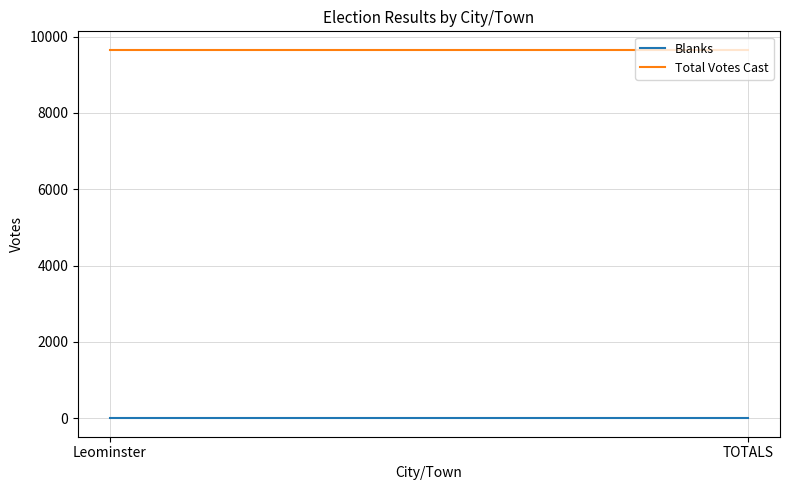

At Leominster, list the series in order from smallest to largest.

Blanks, Total Votes Cast